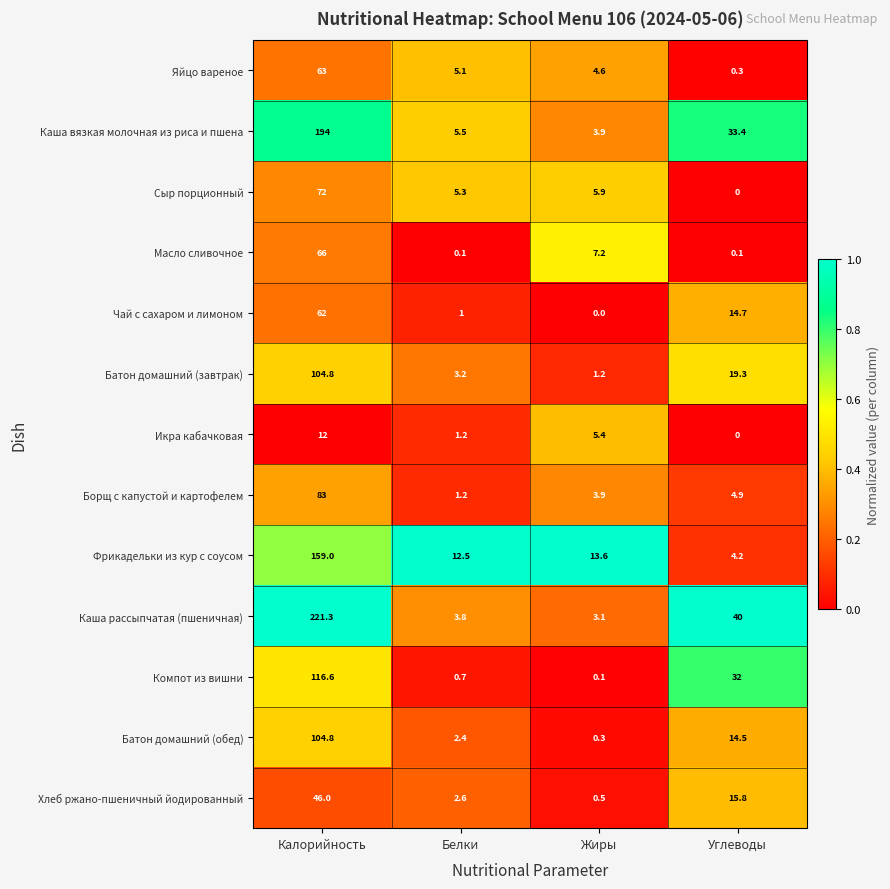

Which series has the widest spread of values?

Каша рассыпчатая (пшеничная)